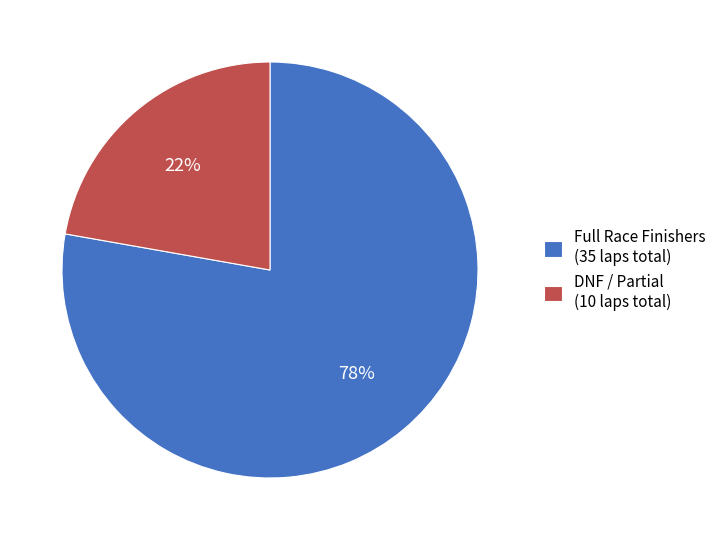

What is the ratio of the value at Full Race Finishers (35 laps total) to the value at DNF / Partial (10 laps total)?

3.5